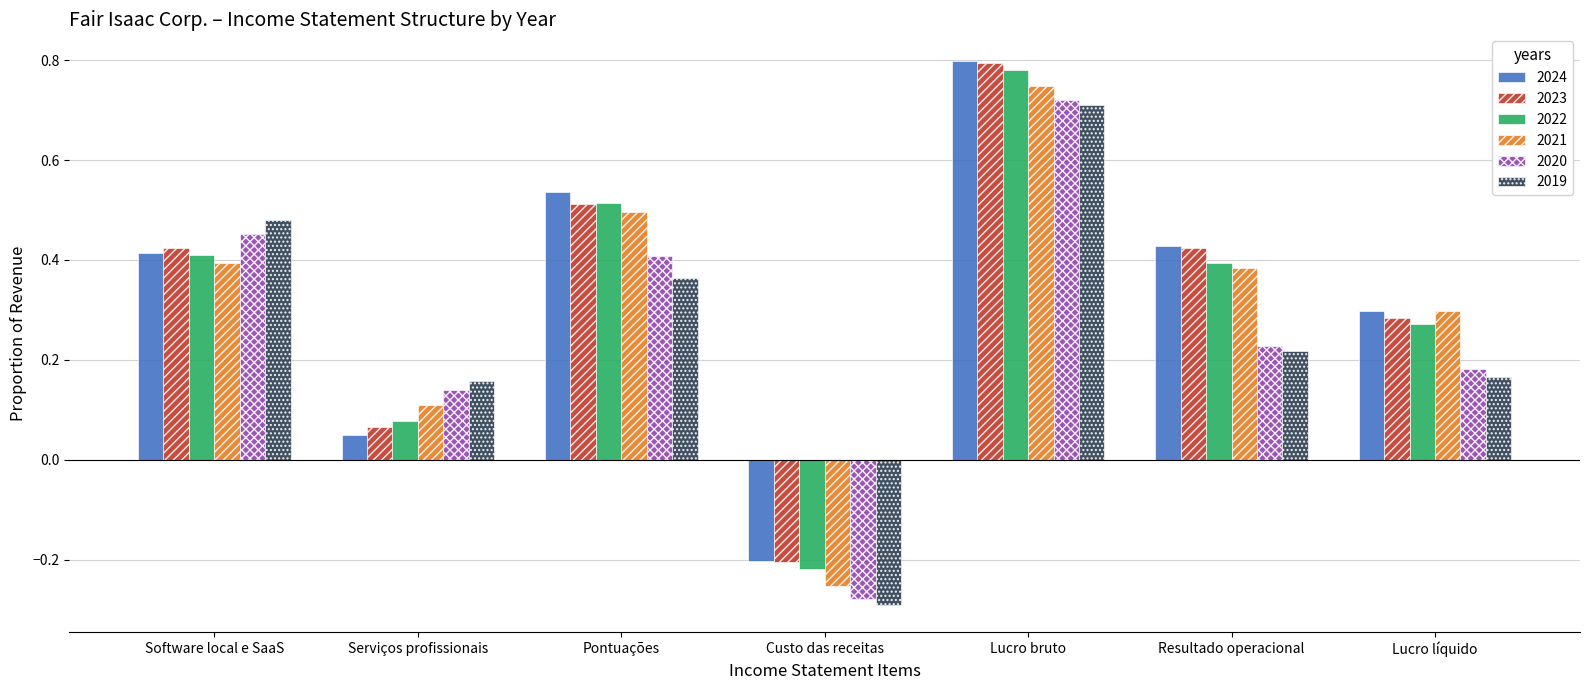

What is the total value across all series at Custo das receitas?

-1.4